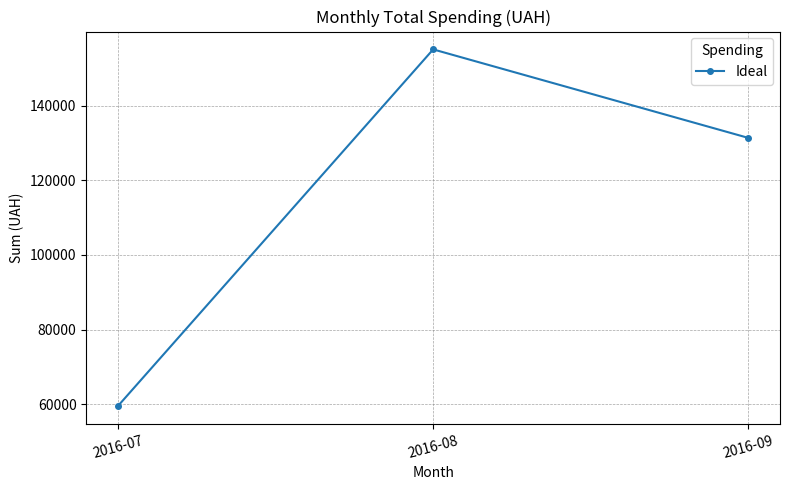

List the labels in order of value, smallest first.

2016-07, 2016-09, 2016-08